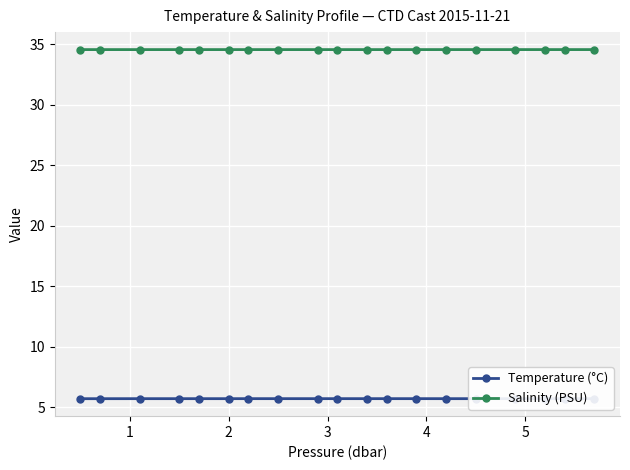

How many lines are shown in the chart?

2